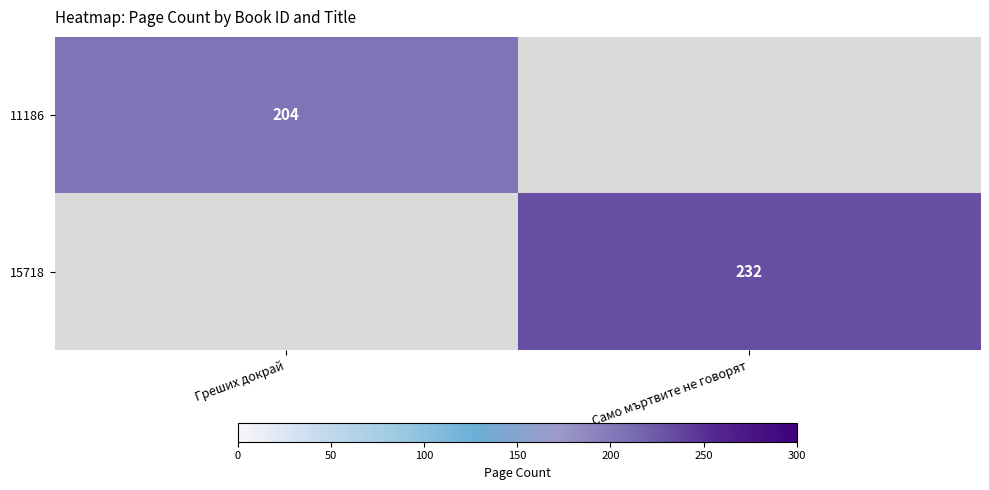

Is it true that 11186 equals 204 at Греших докрай?

True